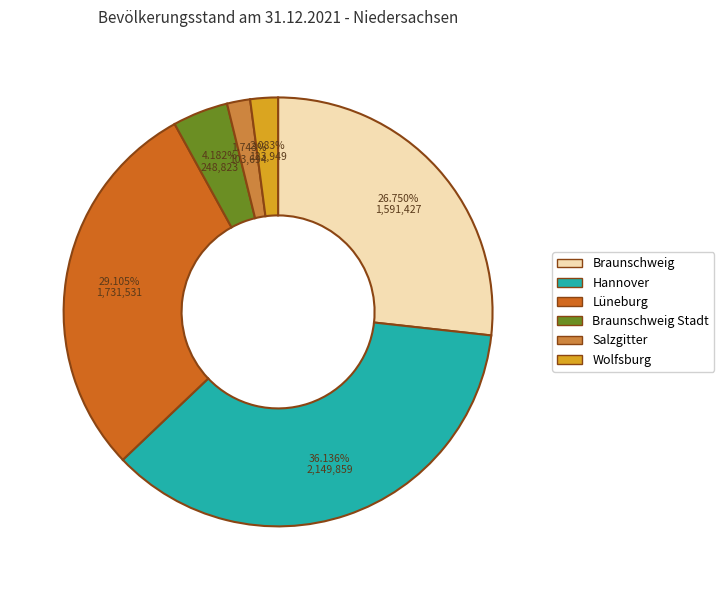

Is there a majority slice in this chart?

No